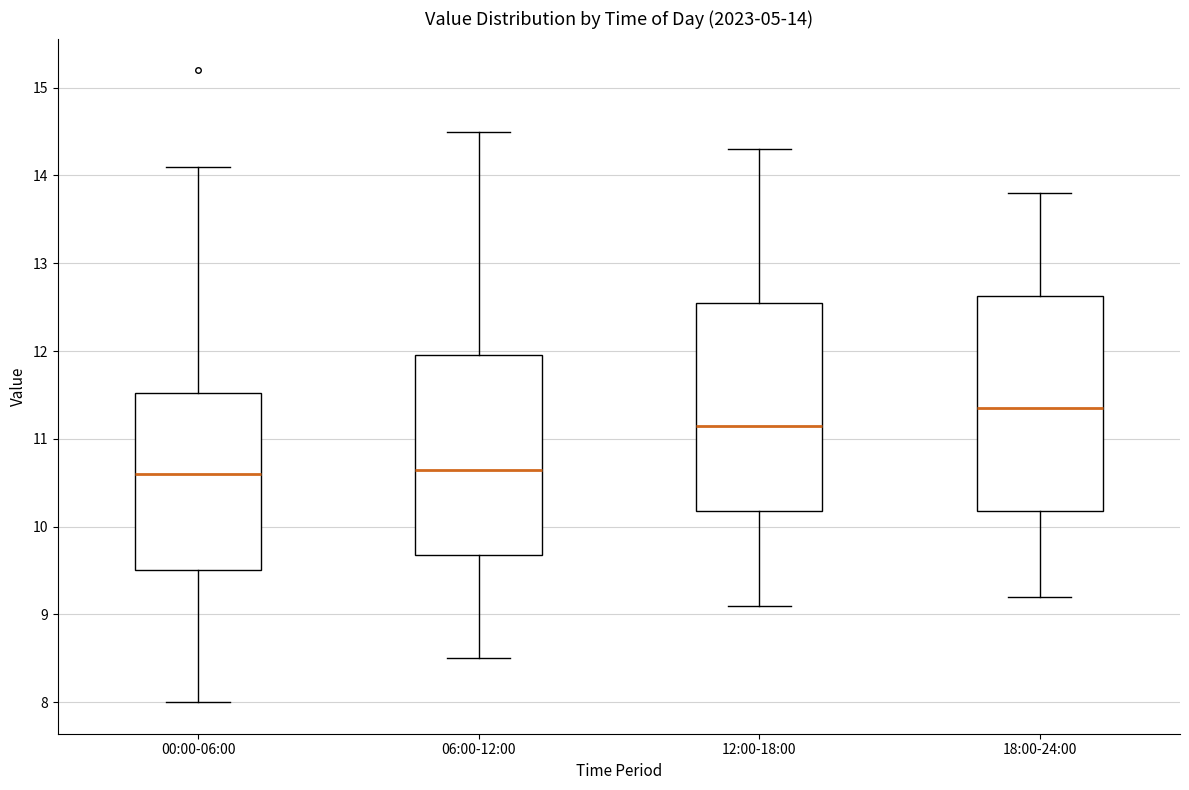

Which box's median line is the highest?

18:00-24:00